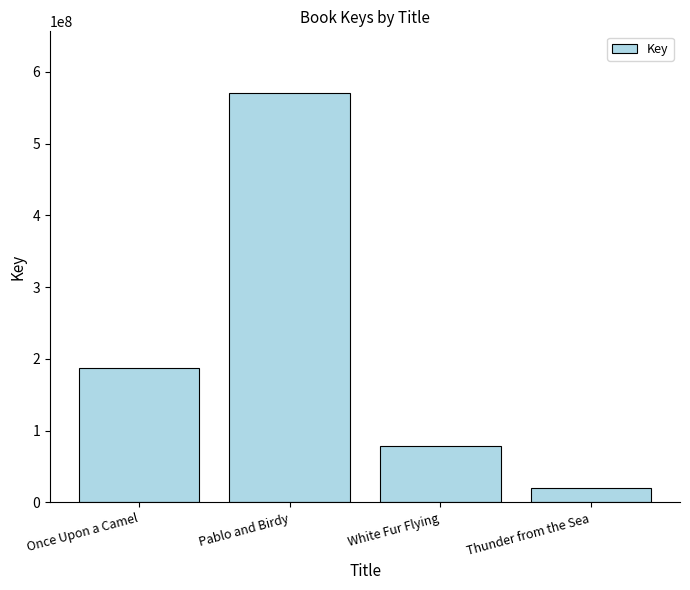

What is the average value?

214138900